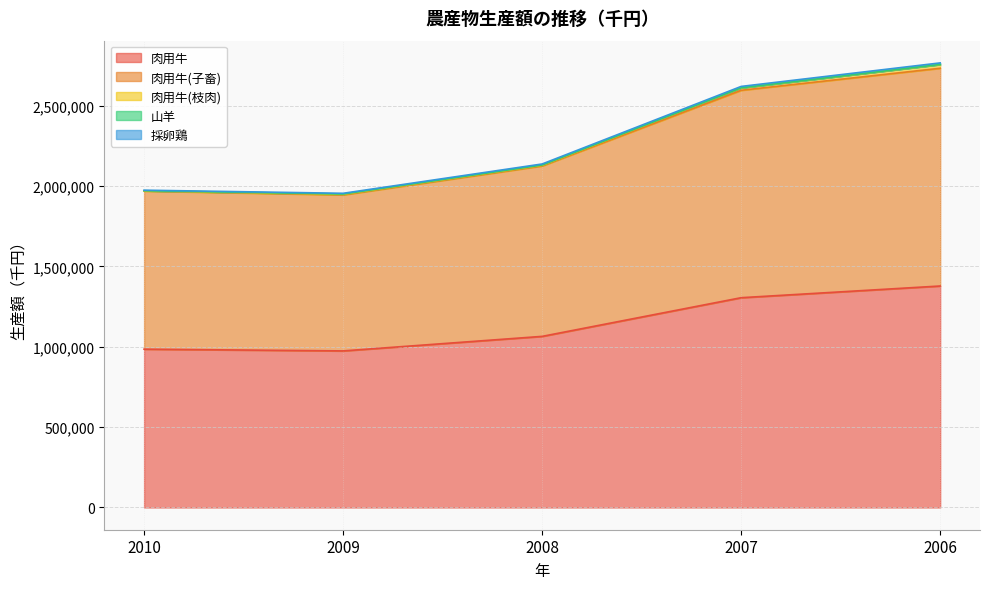

What is the value of the 肉用牛 point at the 5th from the left?

1378275